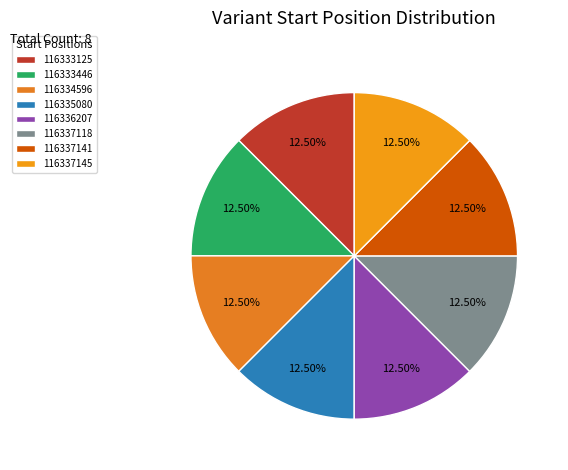

Which slice is the largest?

116337145